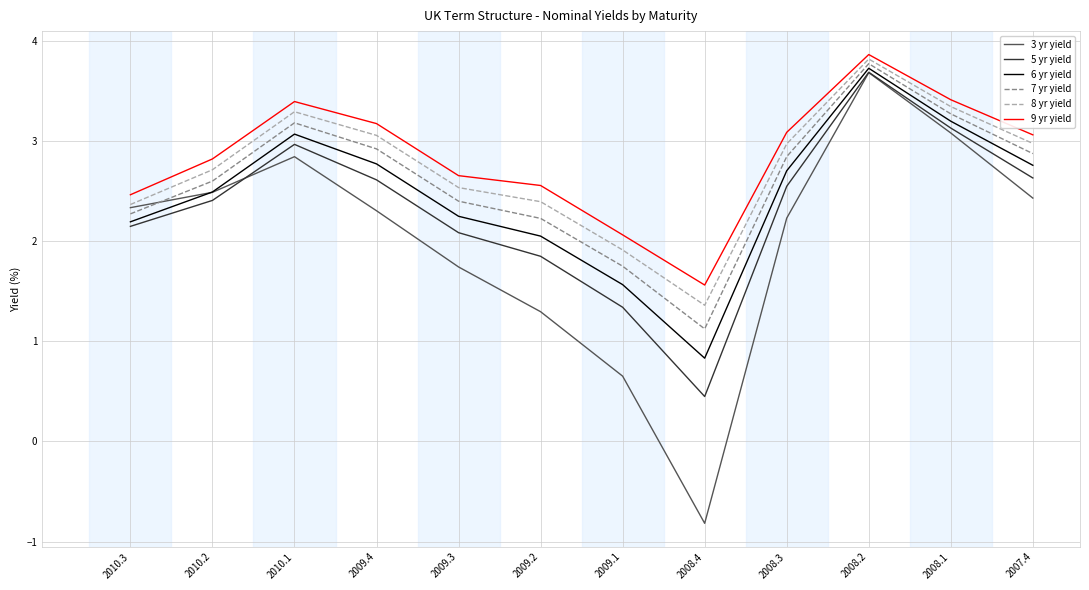

What is the sum of all 9 yr yield values?

34.1